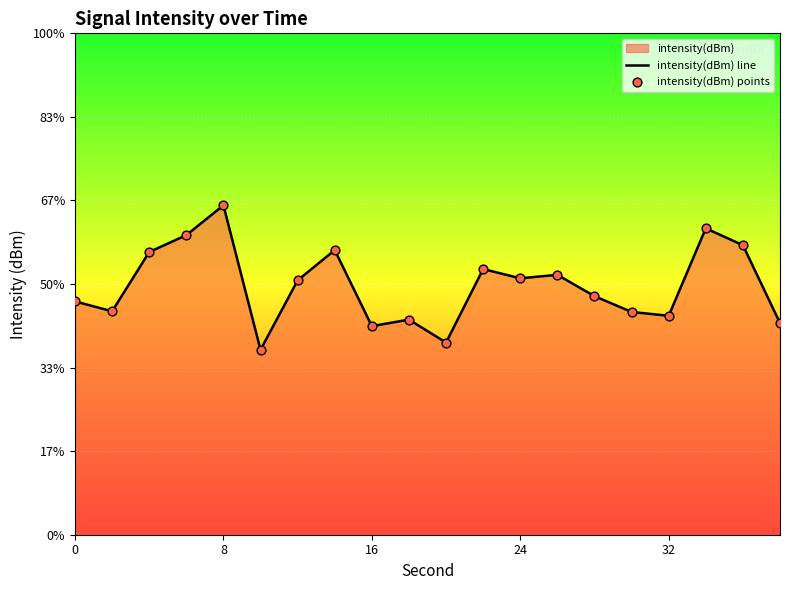

Which series has the largest Y range (max minus min)?

intensity(dBm) line